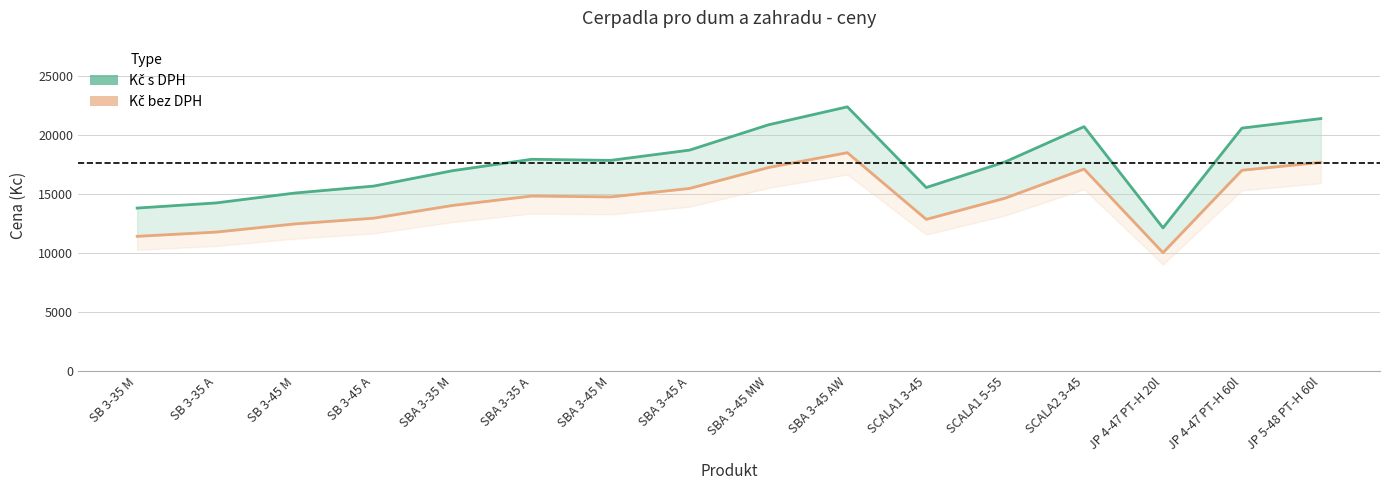

How many values in the Kč bez DPH series are below 14752?

8